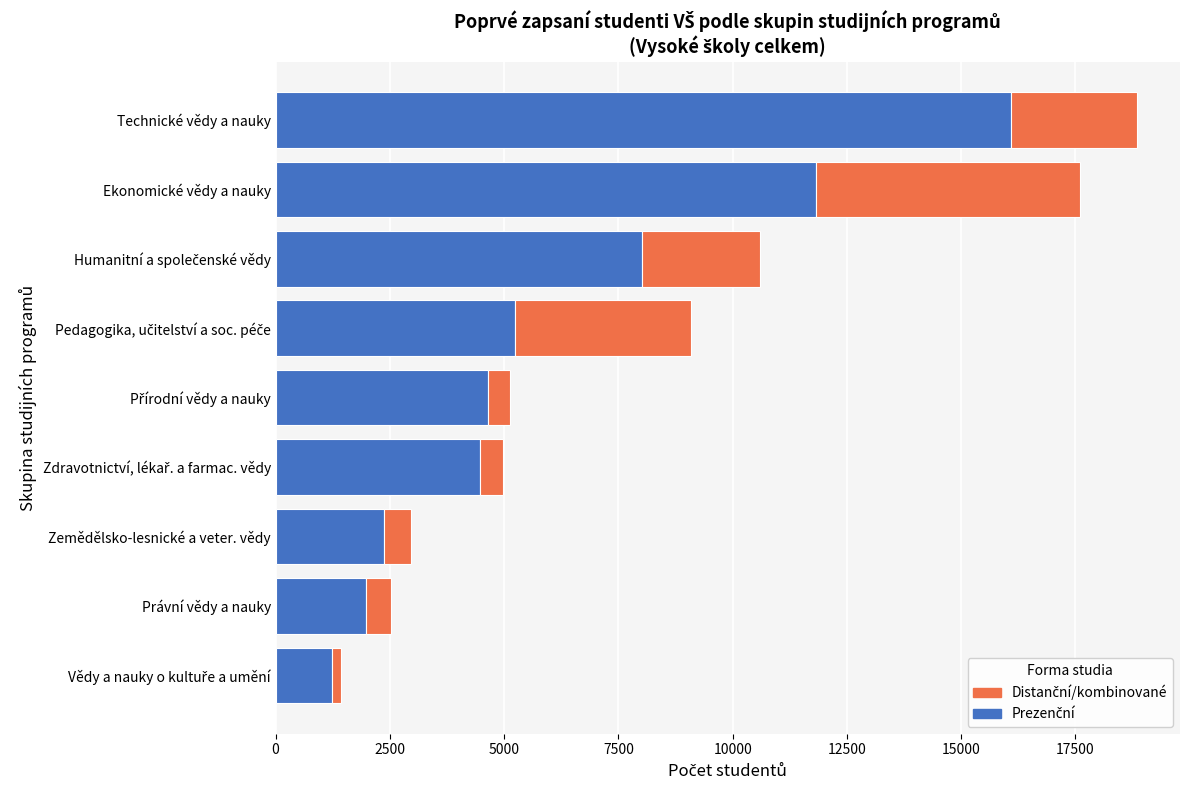

What is the total value across all series at Zemědělsko-lesnické a veter. vědy?

2963